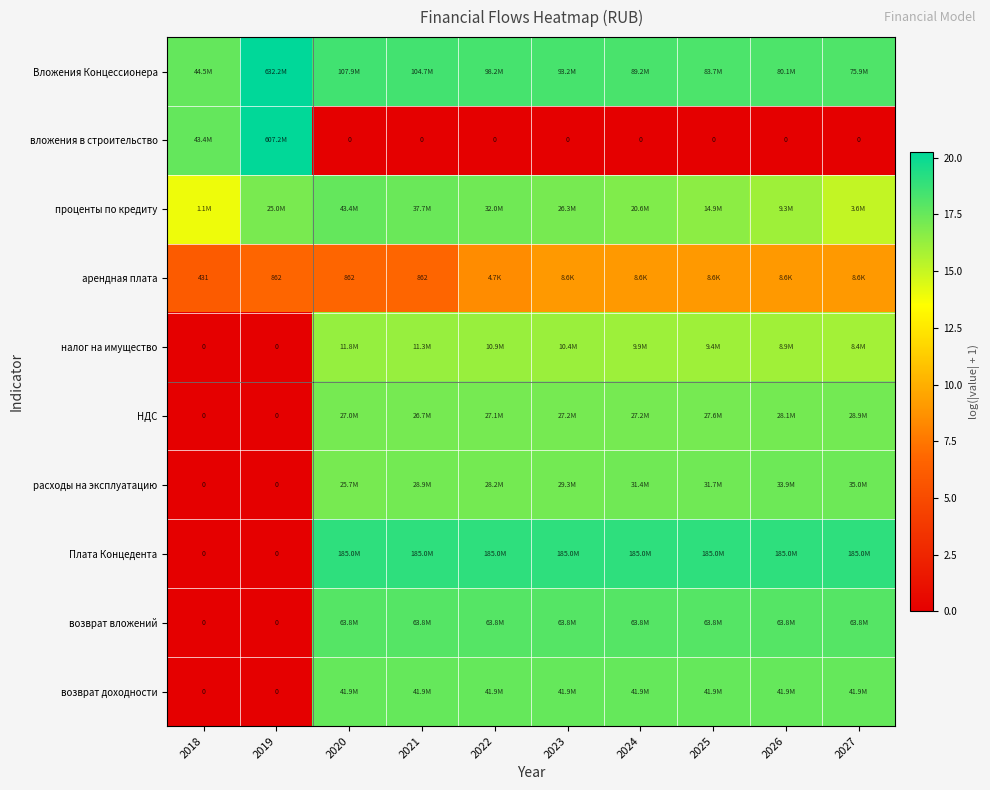

How many data points in вложения в строительство are above 0?

2